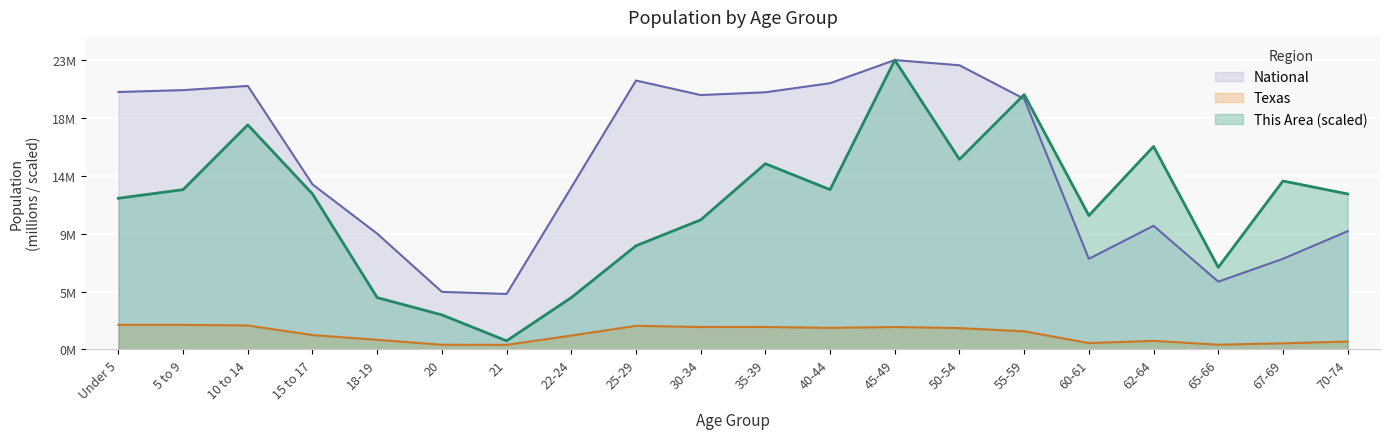

Is it true that Texas equals 0.5 at 60-61?

True